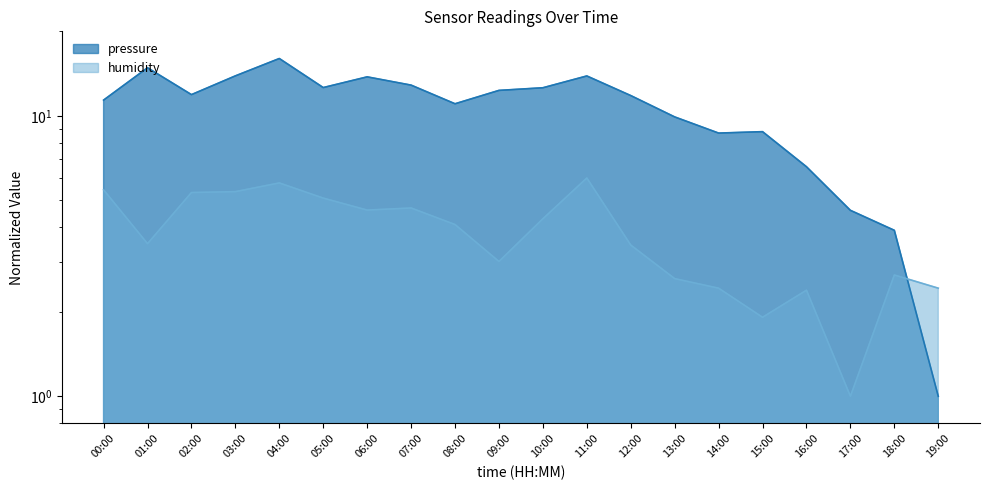

True or false: pressure has more than 1 interior local peaks.

True